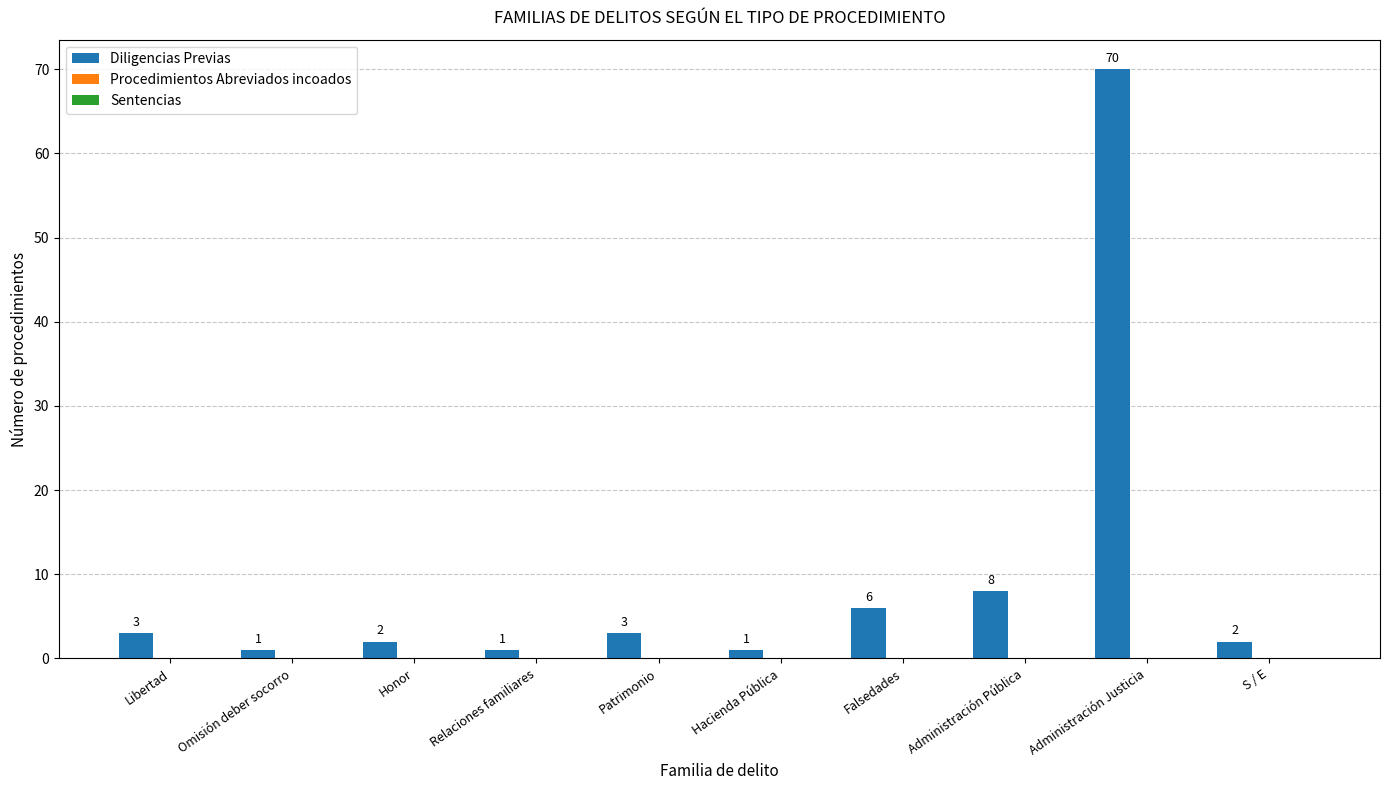

Reading right to left, transcribe all the data shown in this chart.

2	70	8	6	1	3	1	2	1	3